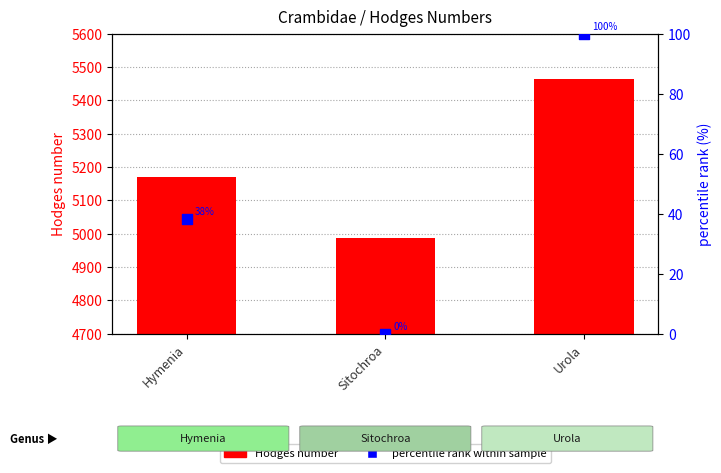

Is the value of Hodges number at Sitochroa greater than the value of percentile rank within sample at Urola?

Yes